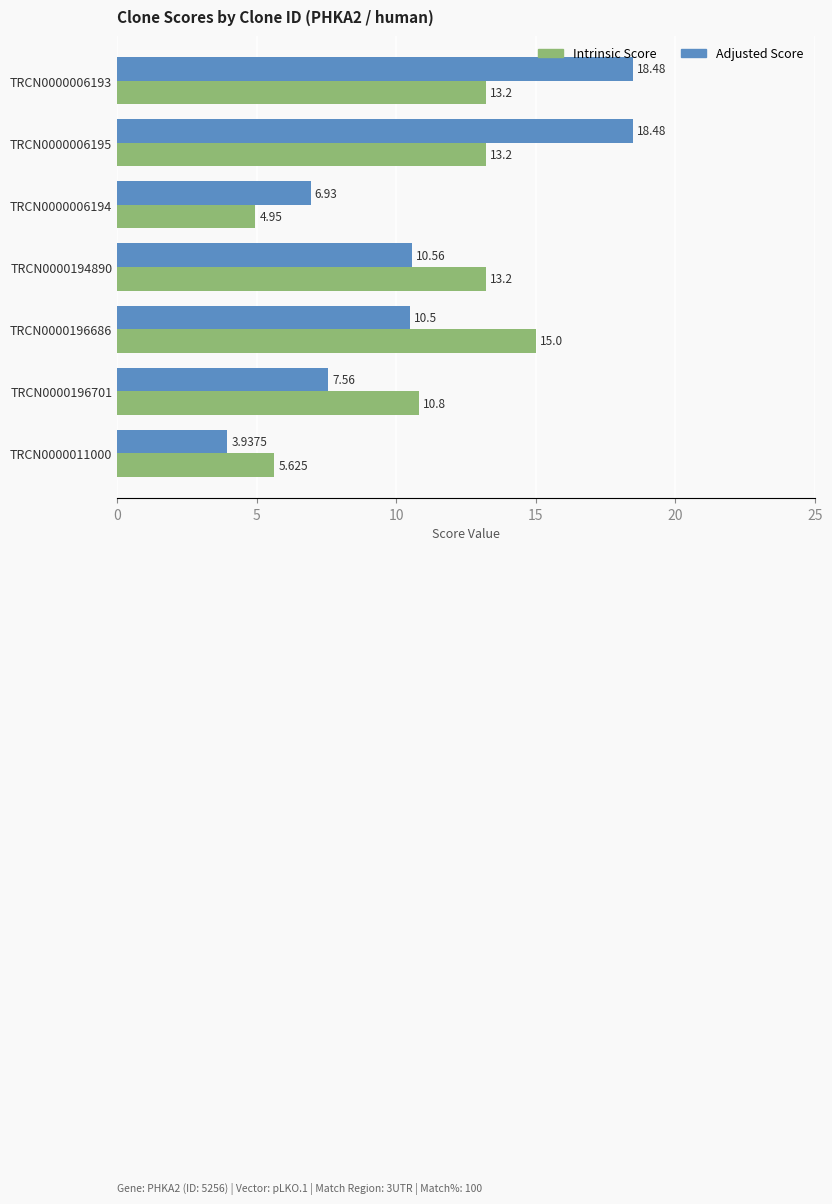

Rank the series by their average value, from lowest to highest.

Intrinsic Score, Adjusted Score